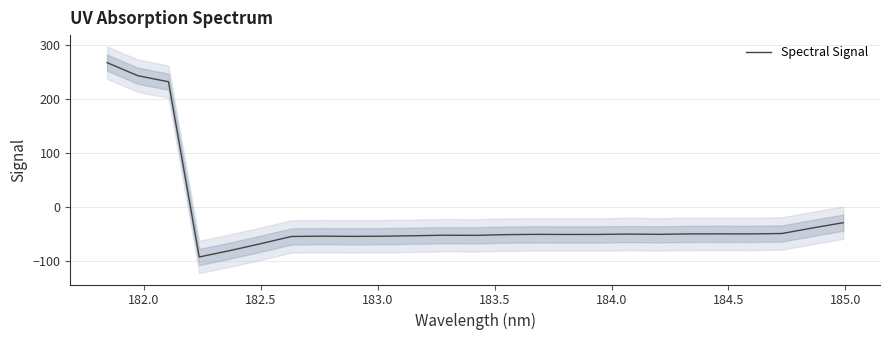

What is the value of the 15th point from the left?

-51.2